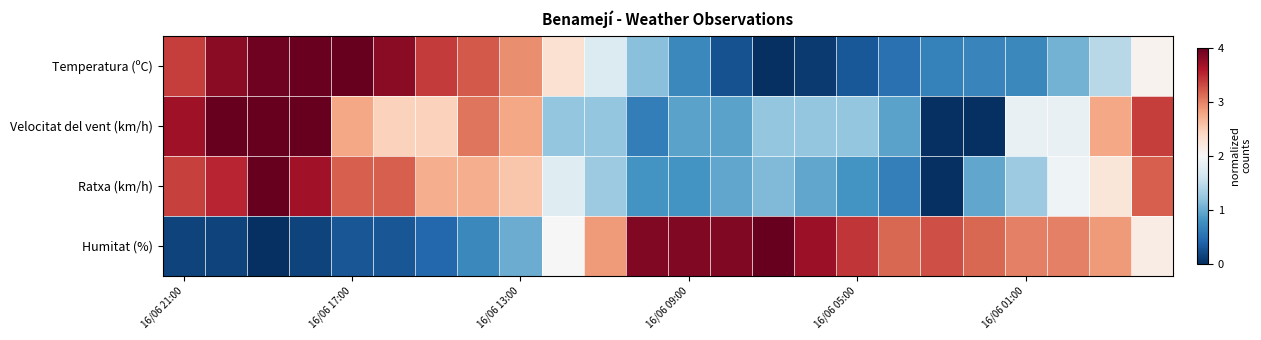

Which series has the largest total across all categories?

Humitat (%)